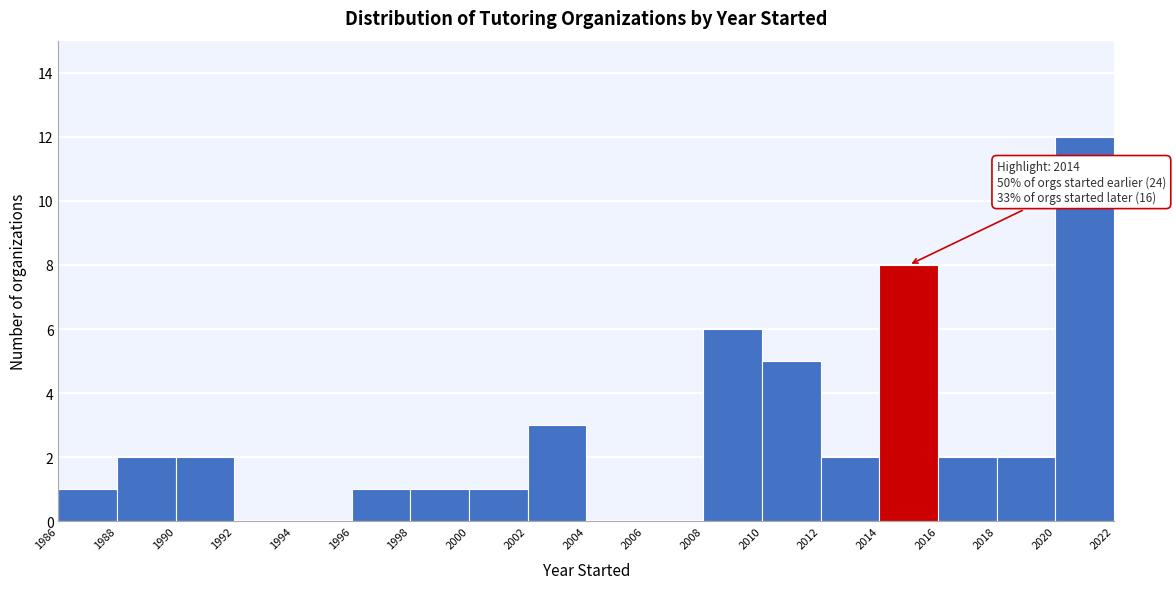

Which range on the x-axis has the tallest bar?

2020 to 2022